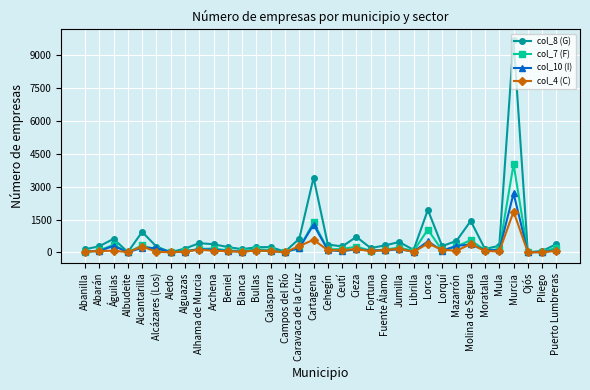

At which category is the sum across all series the highest?

Murcia